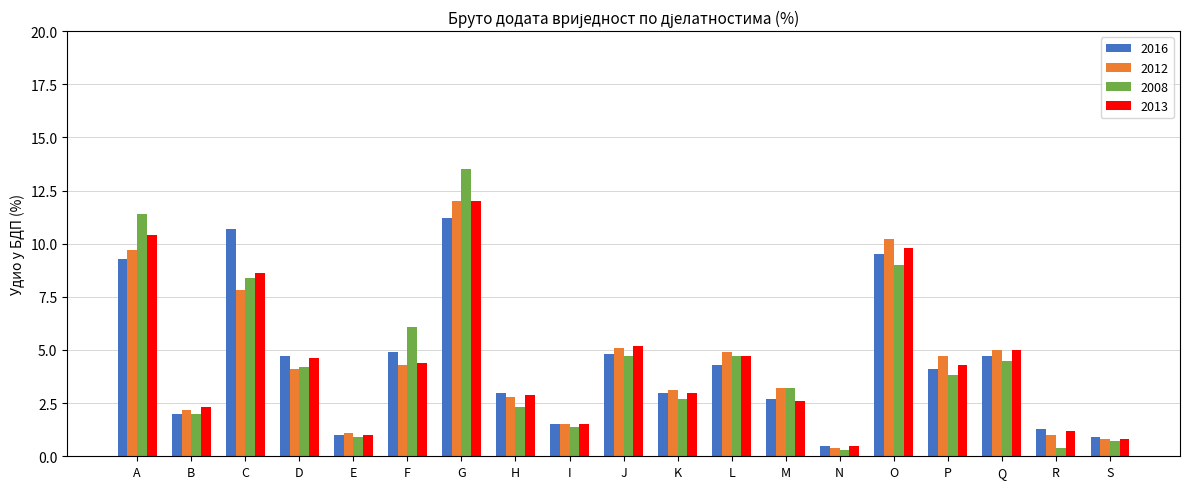

Is the value of 2013 at O greater than the value of 2008 at A?

No